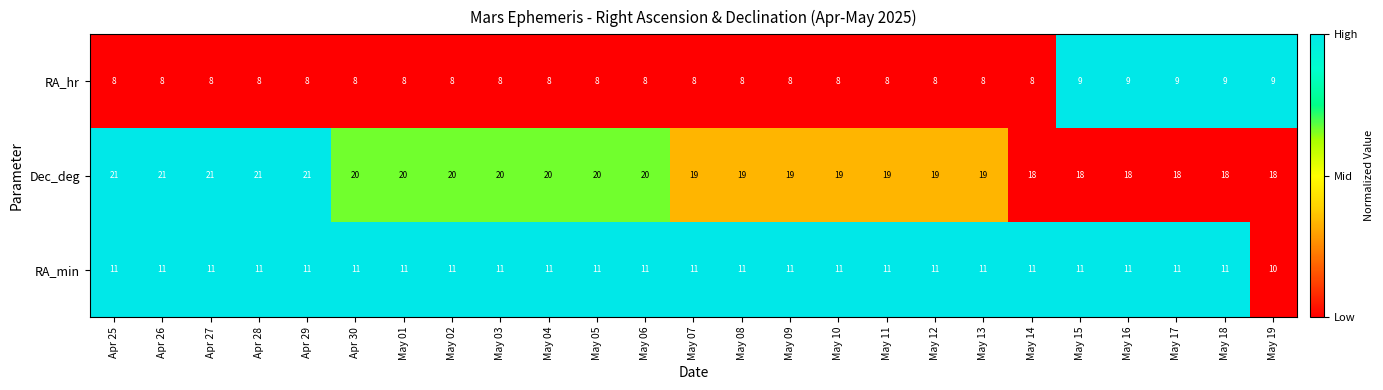

Rank the series at May 07 from highest to lowest value.

Dec_deg, RA_min, RA_hr